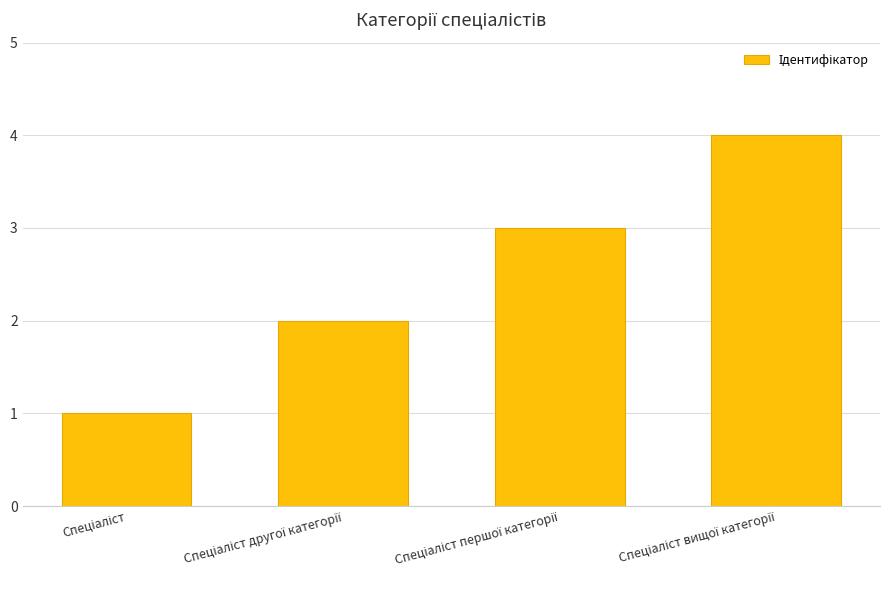

What is the sum of all values?

10